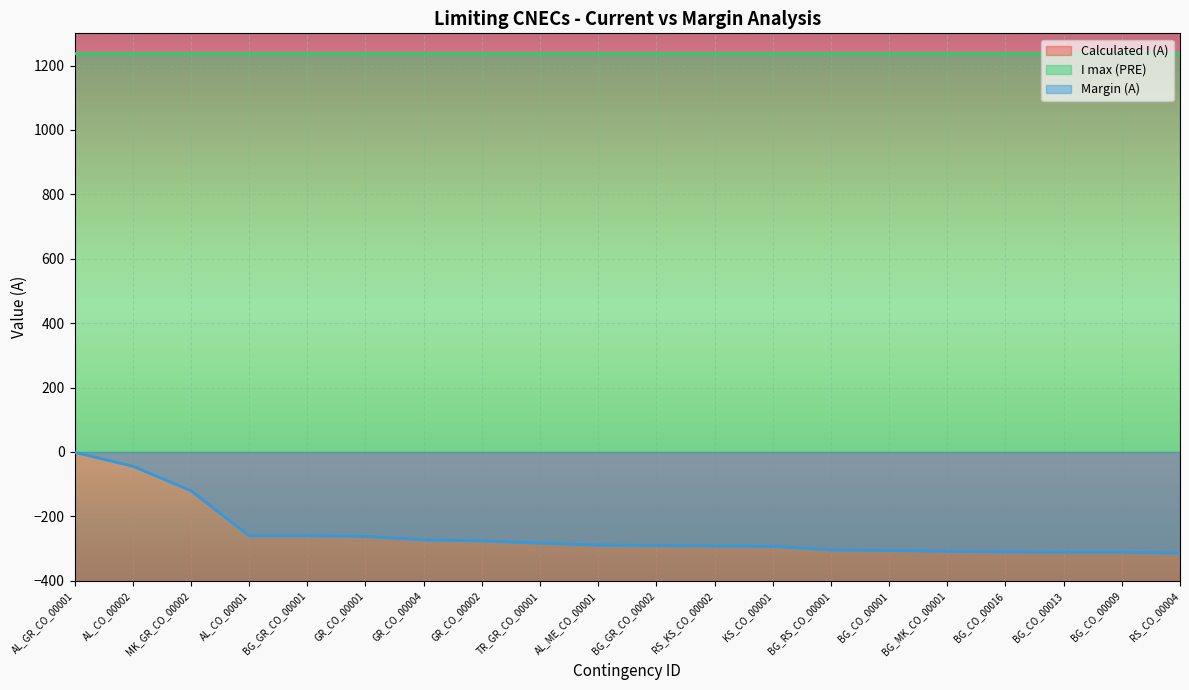

True or false: Calculated I (A) and Margin (A) intersect in this chart.

False